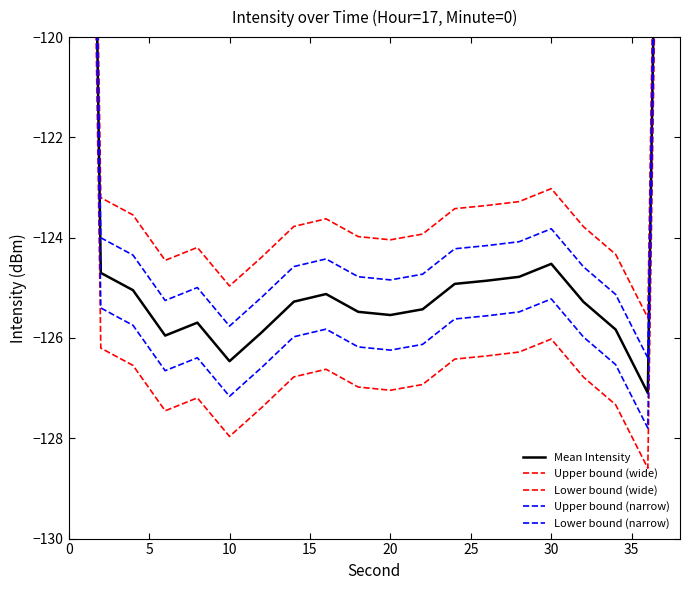

How many lines are shown in the chart?

5